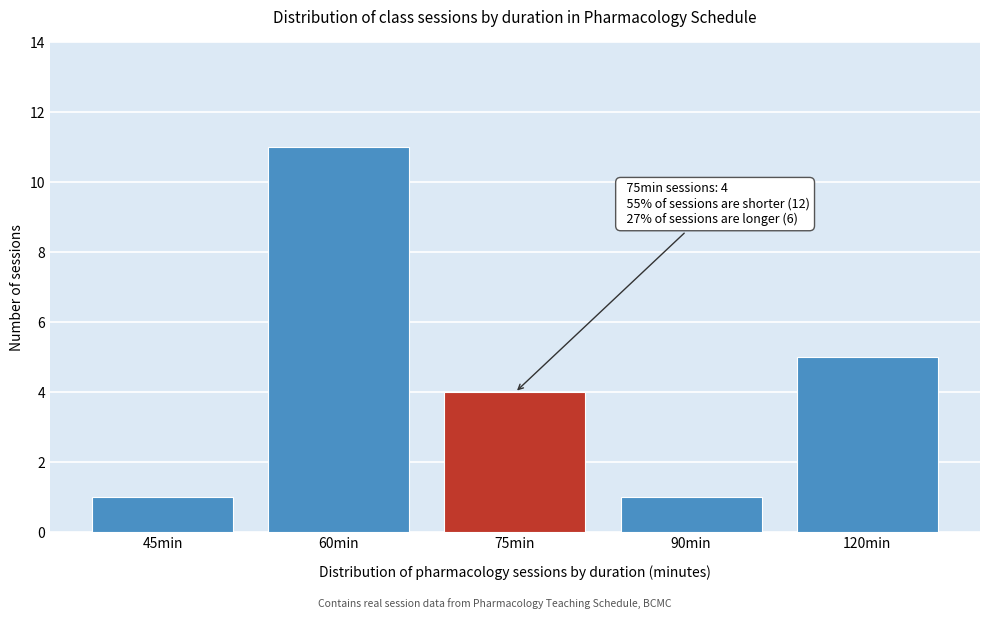

Reading right to left, extract all data points from this chart.

5	1	4	11	1